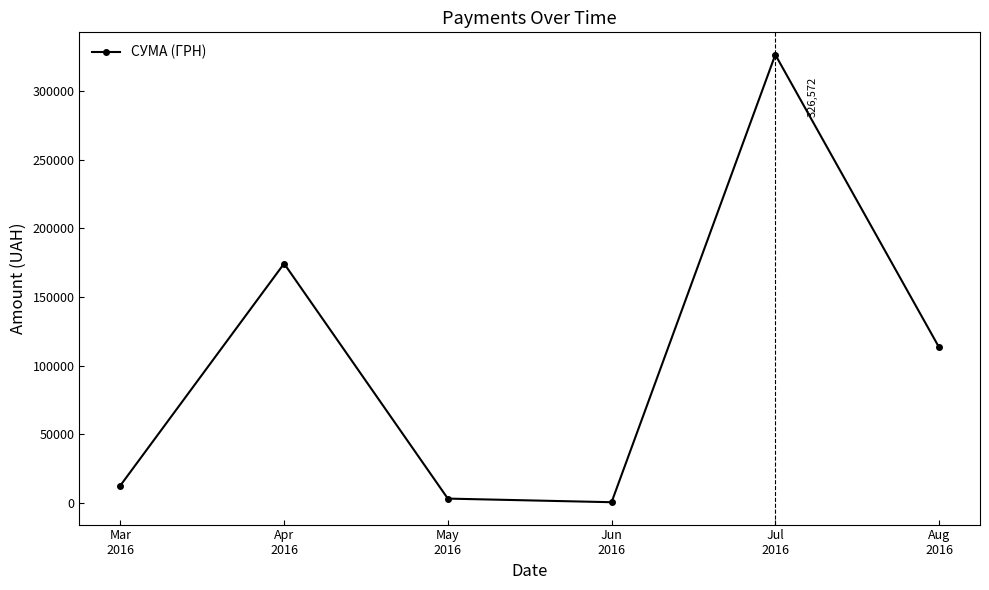

What is the value of the 5th point from the left?

326572.3